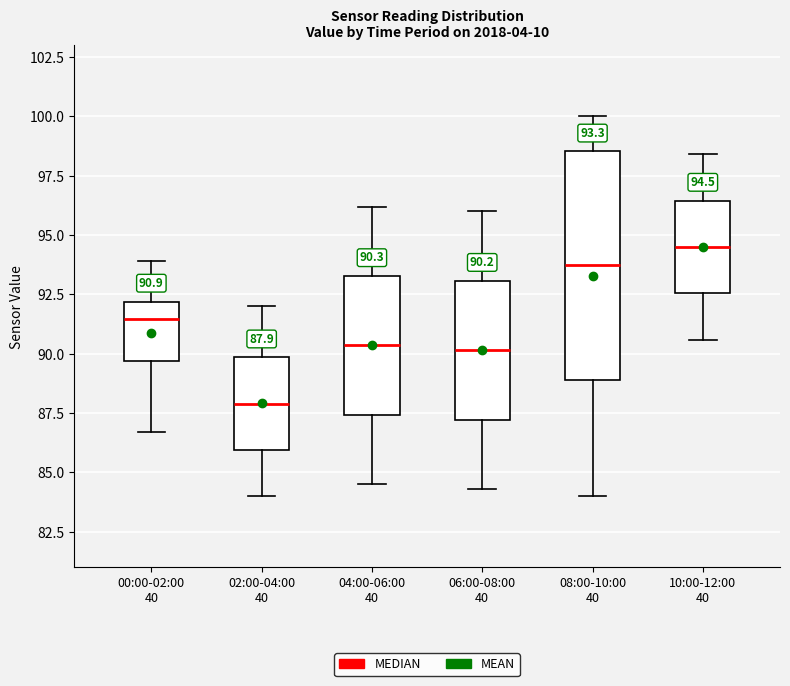

Which box's median line is the lowest?

02:00-04:00 40